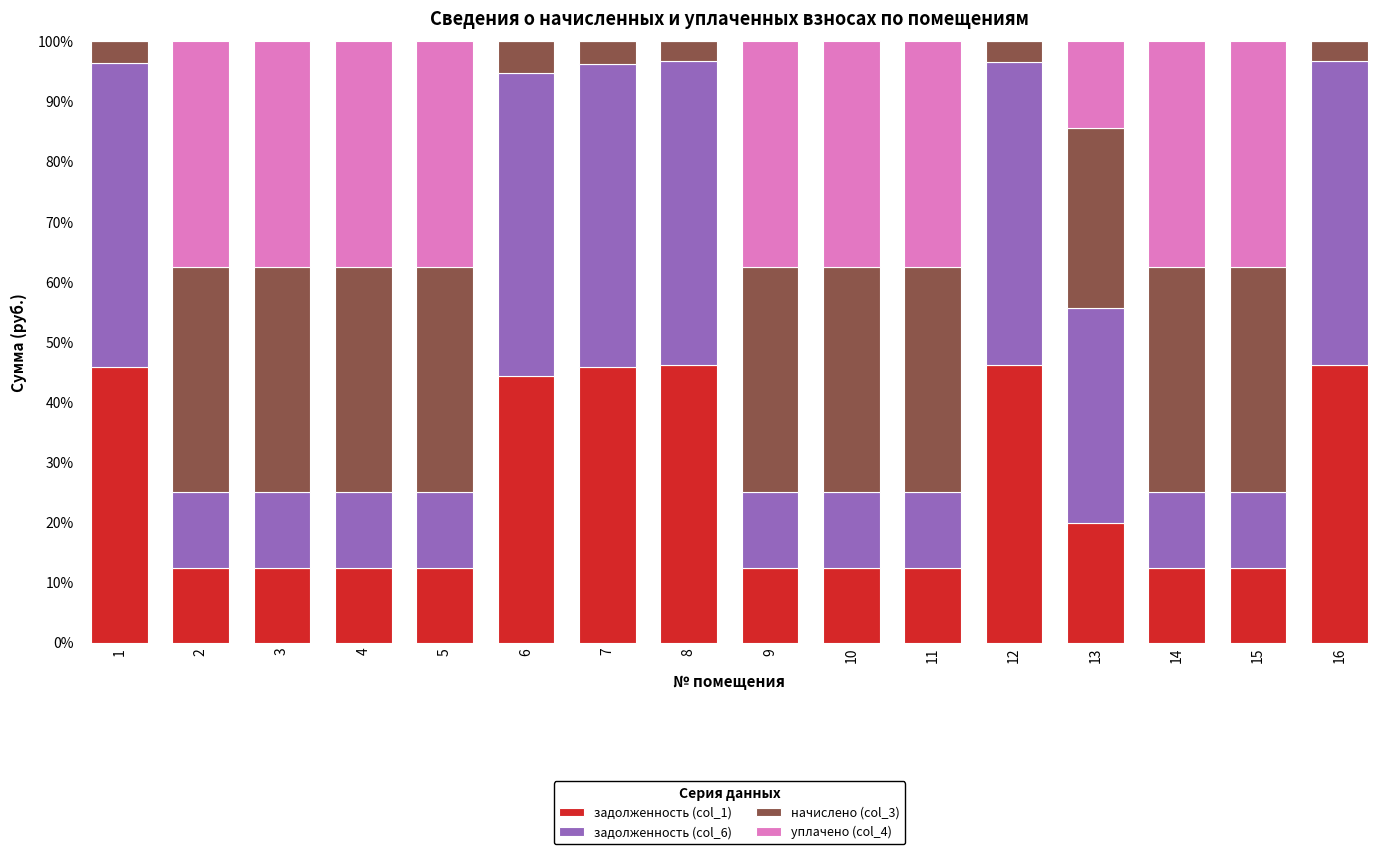

What is the total value across all series at 15?

100.0